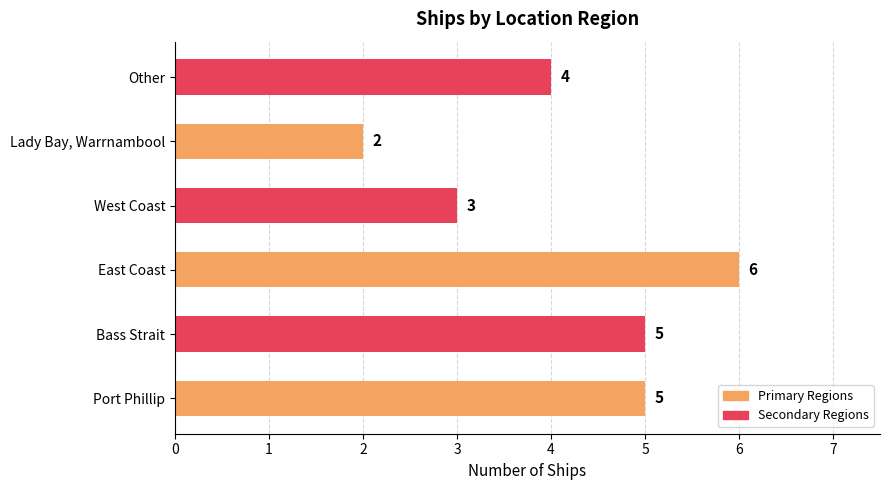

What value does the data have at East Coast?

6